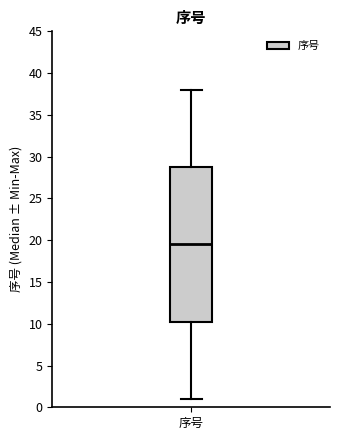

Where is the lower edge of the box for 序号 on the y-axis? The values are not printed on the chart, so give them approximately, as read against the axis.

10.5